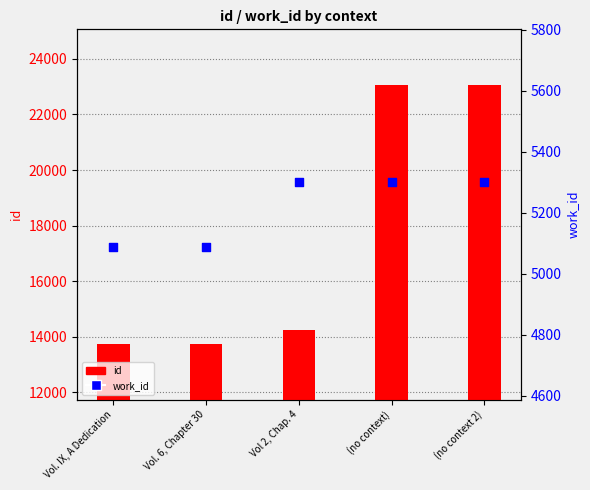

Is the value of id at Vol 2, Chap. 4 greater than the value of work_id at Vol. IX, A Dedication?

Yes